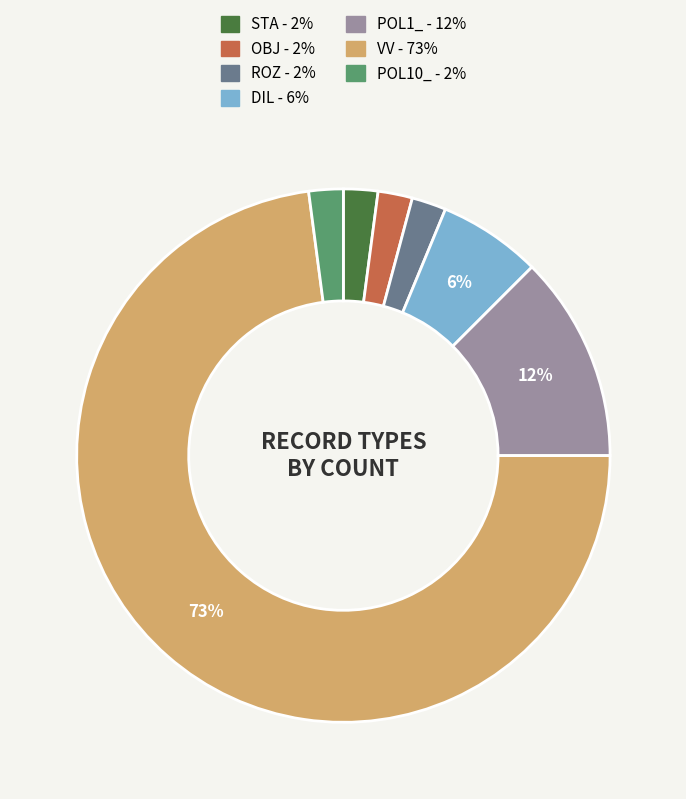

To the nearest percent, what is the difference between the POL1_ and ROZ slice percentages?

10%